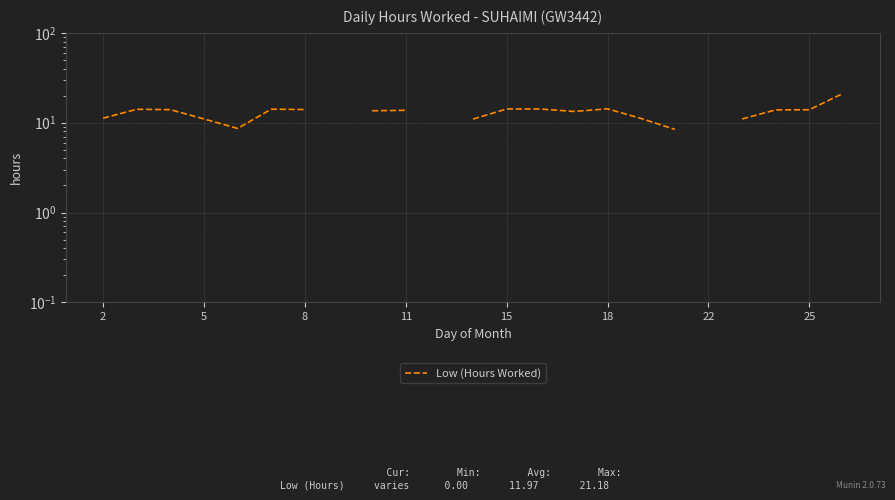

What is the change in value from 8 to 11?

-0.3